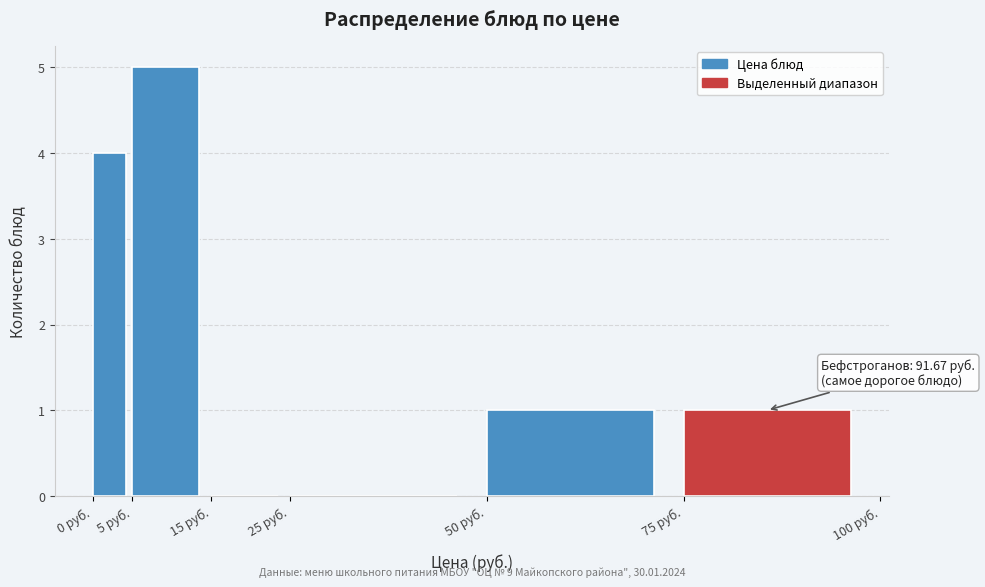

Which range on the x-axis has the tallest bar?

5 to 15